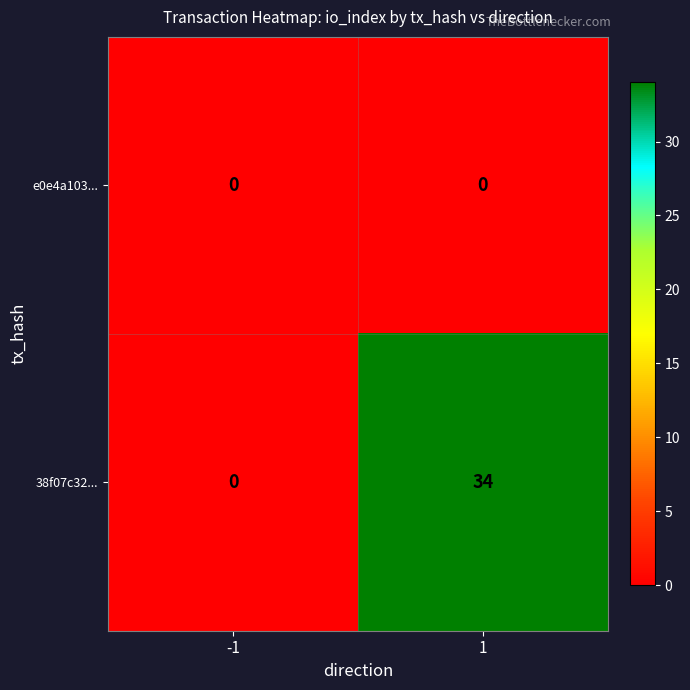

List the series in order of their peak value, lowest first.

e0e4a103..., 38f07c32...